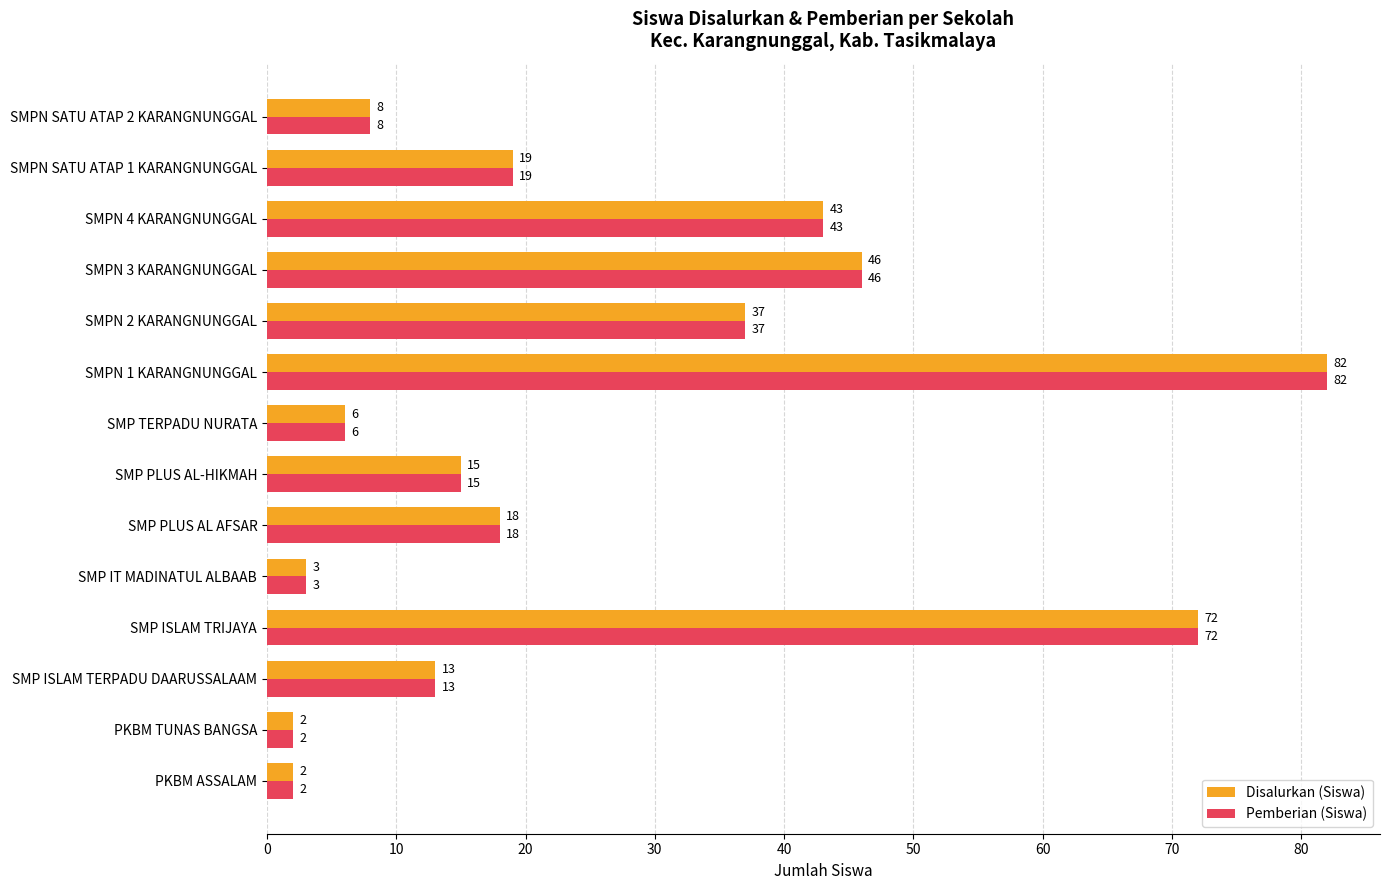

At which label is Disalurkan (Siswa) closest to 42?

SMPN 4 KARANGNUNGGAL